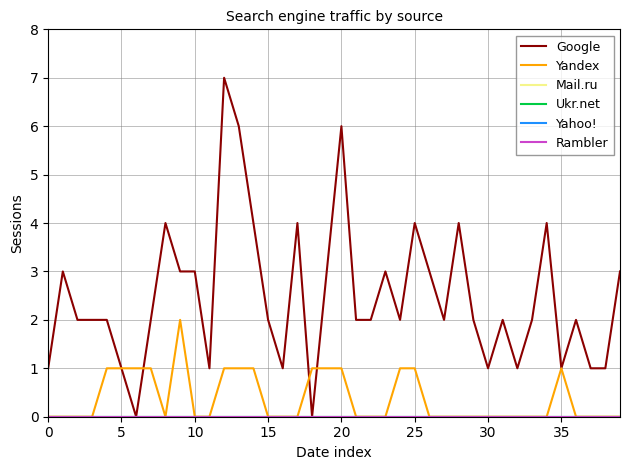

Reading left to right, extract all data points from this chart.

Google: 1	3	2	2	2	1	0	2	4	3	3	1	7	6	4	2	1	4	0	3	6	2	2	3	2	4	3	2	4	2	1	2	1	2	4	1	2	1	1	3
Yandex: 0	0	0	0	1	1	1	1	0	2	0	0	1	1	1	0	0	0	1	1	1	0	0	0	1	1	0	0	0	0	0	0	0	0	0	1	0	0	0	0
Mail.ru: 0	0	0	0	0	0	0	0	0	0	0	0	0	0	0	0	0	0	0	0	0	0	0	0	0	0	0	0	0	0	0	0	0	0	0	0	0	0	0	0
Ukr.net: 0	0	0	0	0	0	0	0	0	0	0	0	0	0	0	0	0	0	0	0	0	0	0	0	0	0	0	0	0	0	0	0	0	0	0	0	0	0	0	0
Yahoo!: 0	0	0	0	0	0	0	0	0	0	0	0	0	0	0	0	0	0	0	0	0	0	0	0	0	0	0	0	0	0	0	0	0	0	0	0	0	0	0	0
Rambler: 0	0	0	0	0	0	0	0	0	0	0	0	0	0	0	0	0	0	0	0	0	0	0	0	0	0	0	0	0	0	0	0	0	0	0	0	0	0	0	0